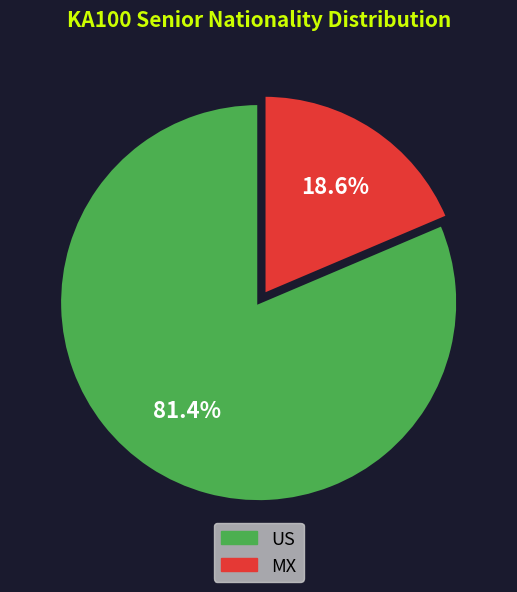

What is the largest slice in the pie chart?

US